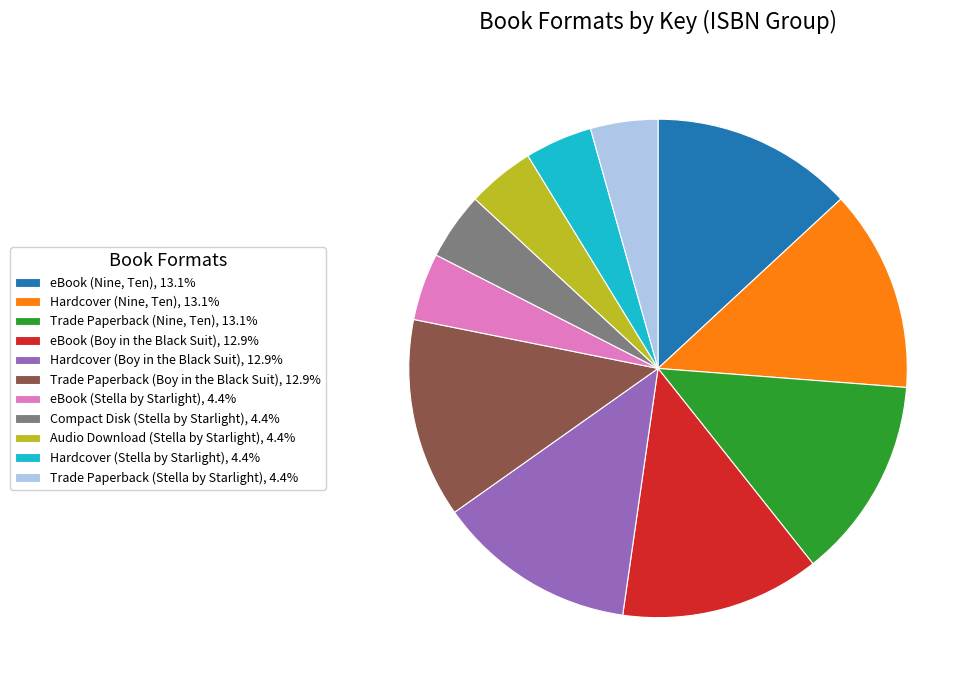

Do Audio Download (Stella by Starlight), 4.4% and eBook (Boy in the Black Suit), 12.9% together represent more than half of the pie?

No